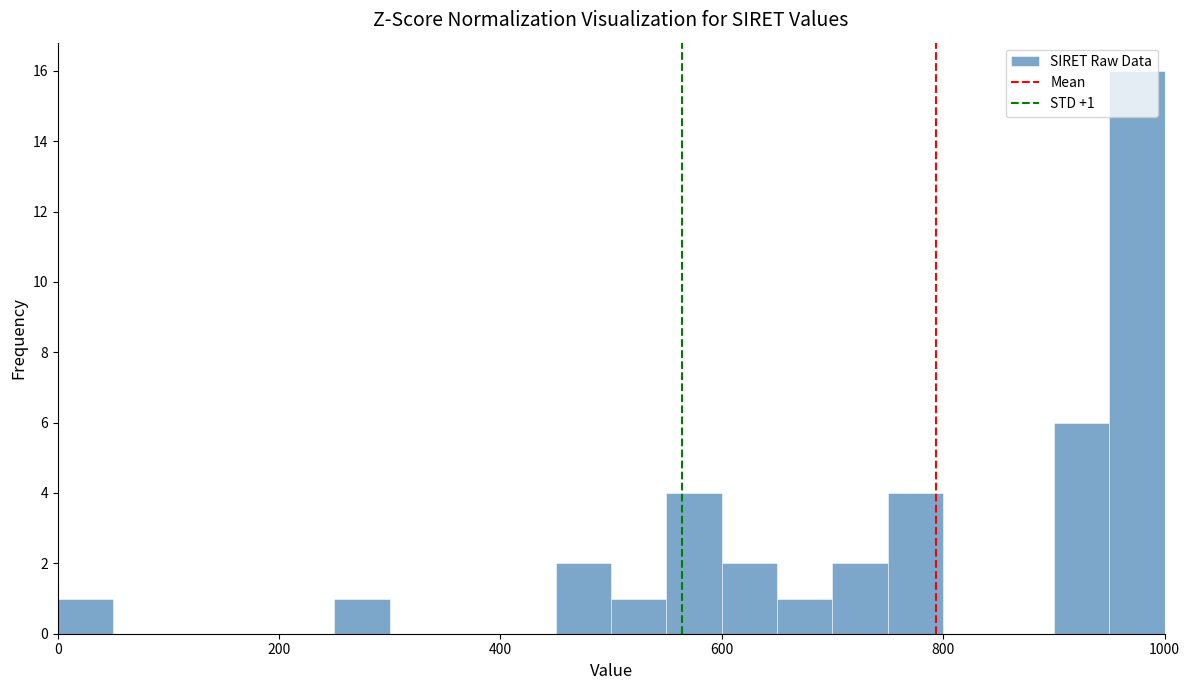

Read against the x-axis, roughly where is the centre of the tallest bar?

980